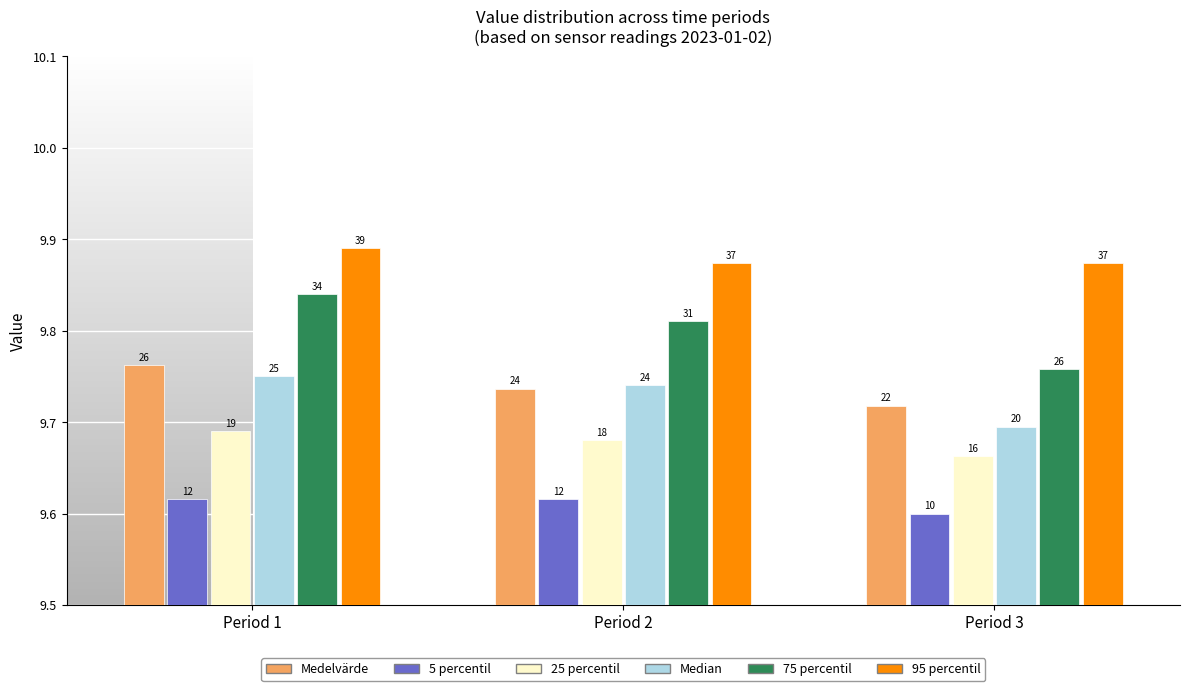

What are all the series names shown in the legend?

Medelvärde, 5 percentil, 25 percentil, Median, 75 percentil, 95 percentil